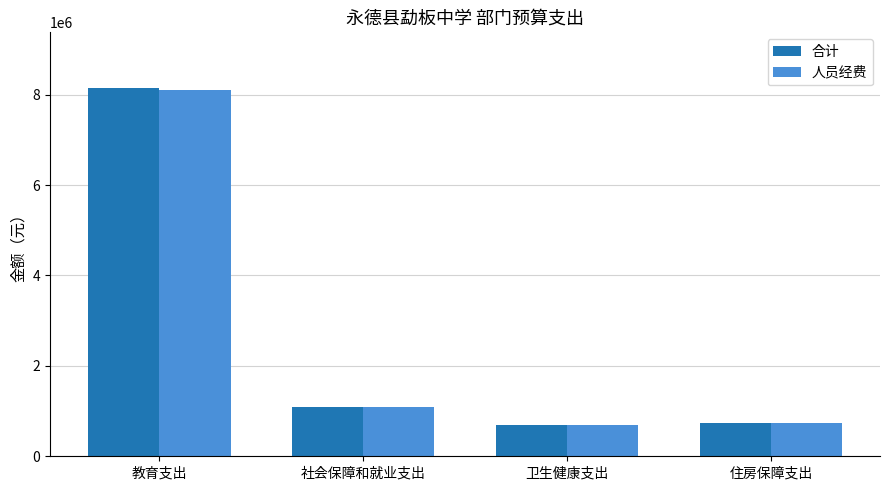

At how many categories does at least one series exceed 4710945?

1